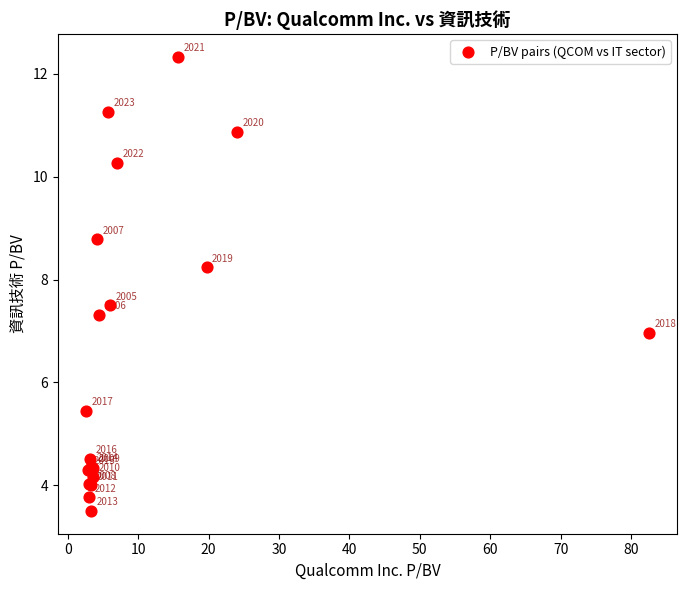

What Y value in the scatter plot is closest to 7?

7.0